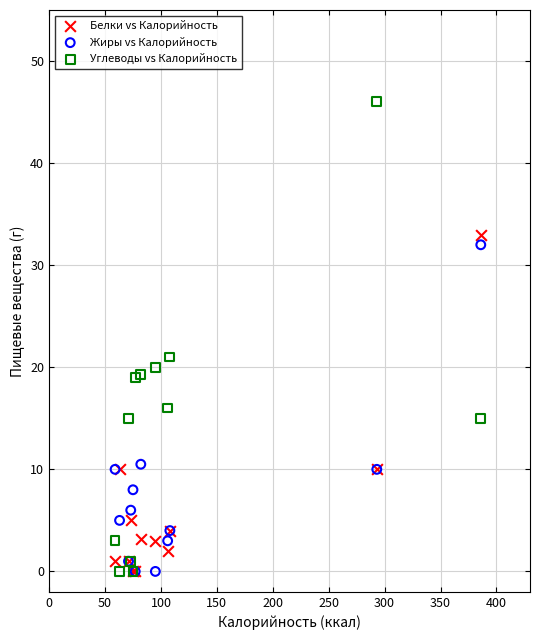

Which series has the widest spread of Y values?

Углеводы vs Калорийность